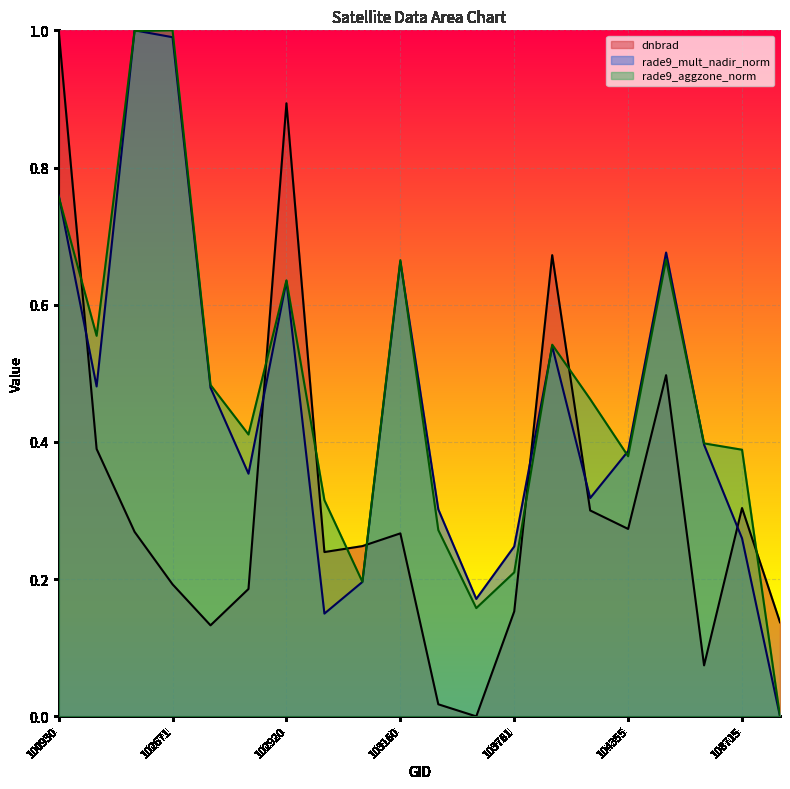

Does the chart display data point markers on the line(s)?

No